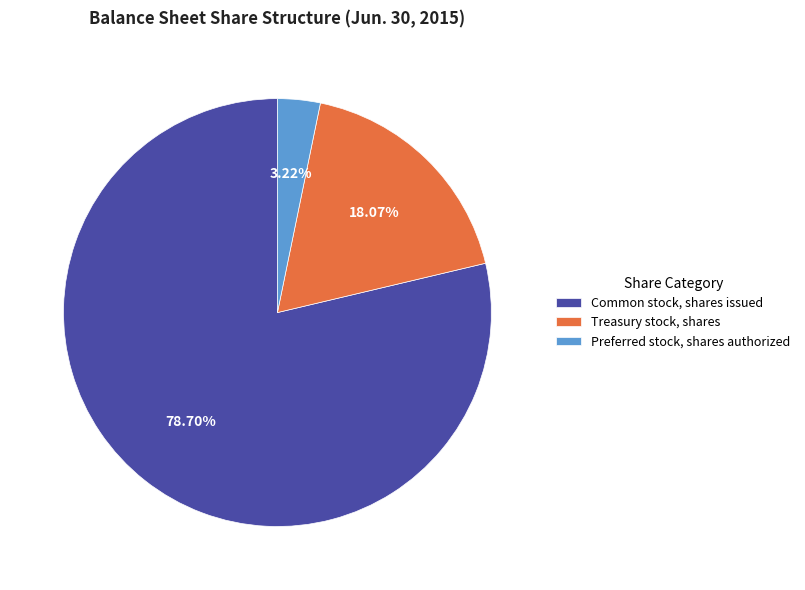

Count the number of slices in the pie.

3